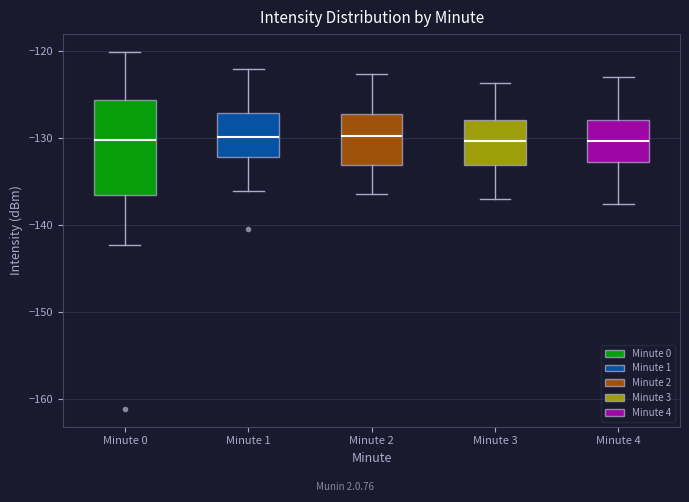

Which box is the tallest, from its lower edge to its upper edge?

Minute 0